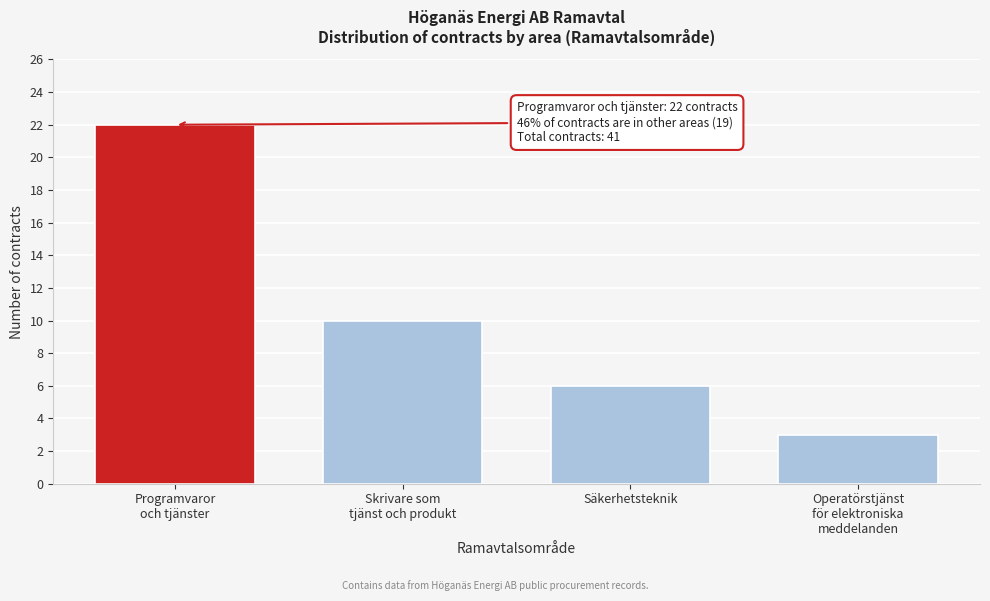

Reading left to right, extract all data points from this chart.

22	10	6	3